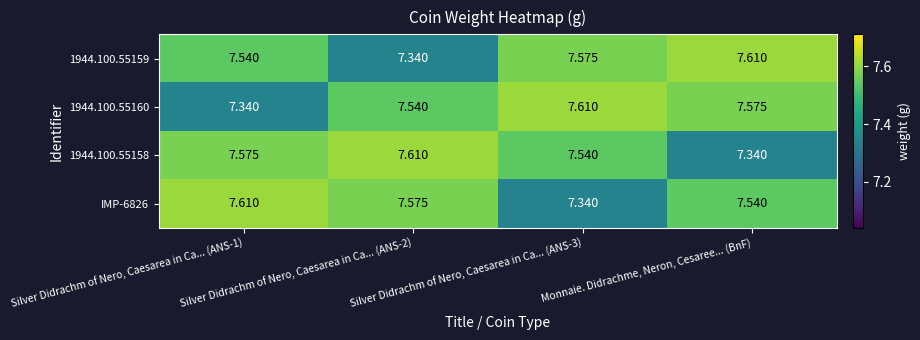

Is the value of 1944.100.55159 at Silver Didrachm of Nero, Caesarea in Ca... (ANS-2) greater than the value of 1944.100.55160 at Monnaie. Didrachme, Neron, Cesaree... (BnF)?

No